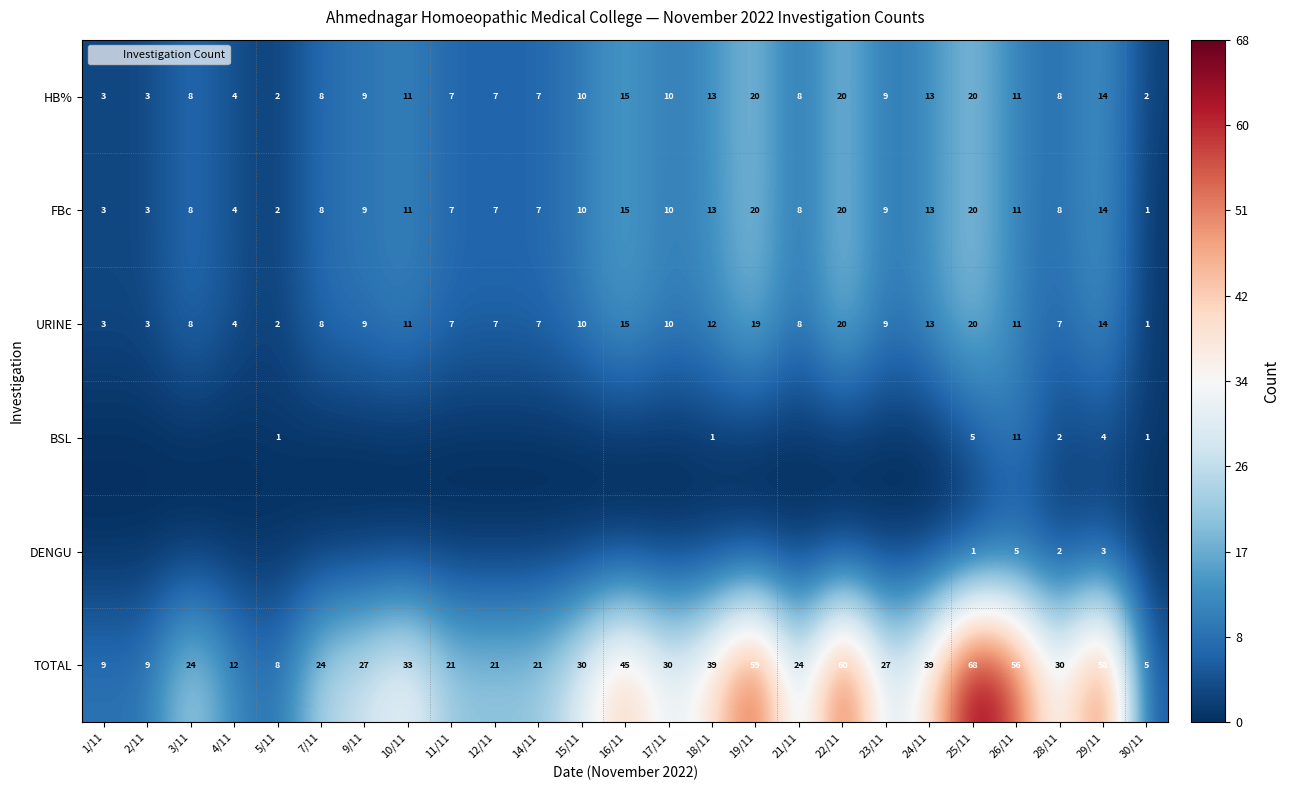

What is the difference between the maximum and minimum values in the TOTAL series?

63